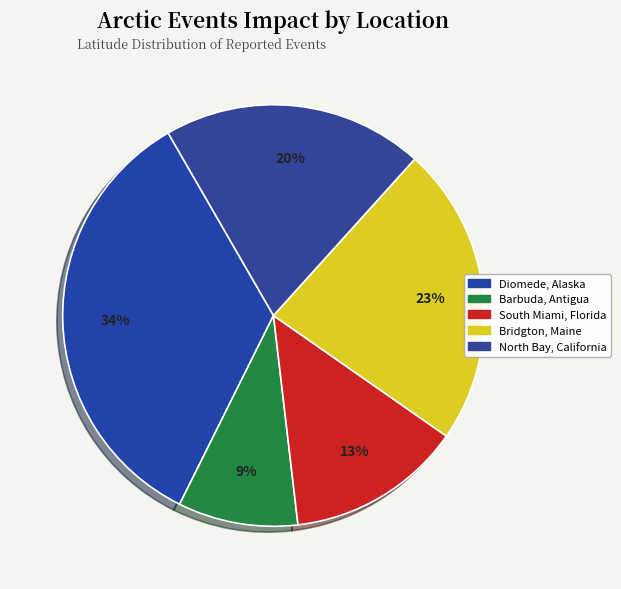

To the nearest percent, what portion does North Bay, California represent?

20%